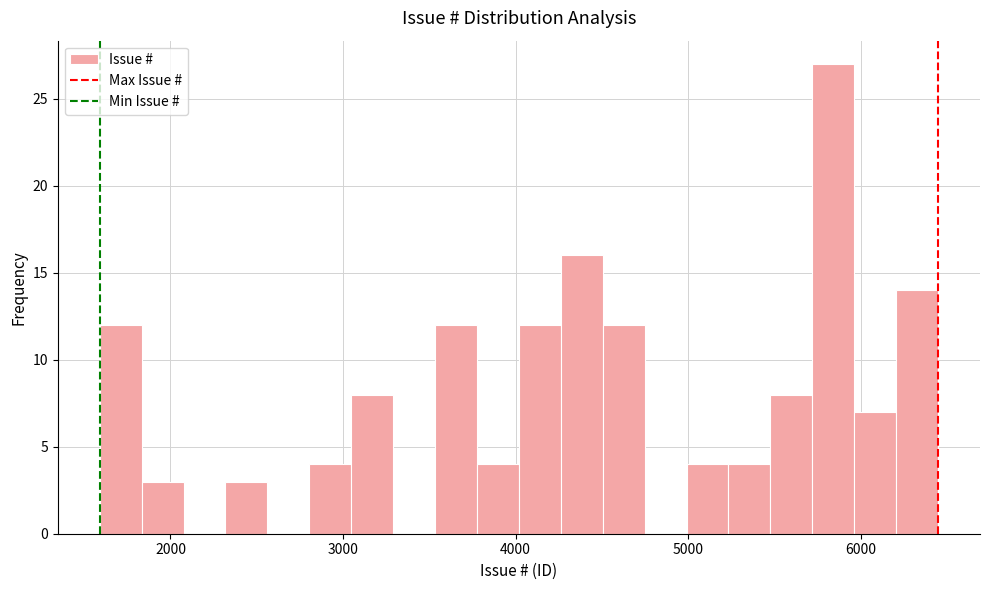

Read against the x-axis, roughly where is the centre of the tallest bar?

5800